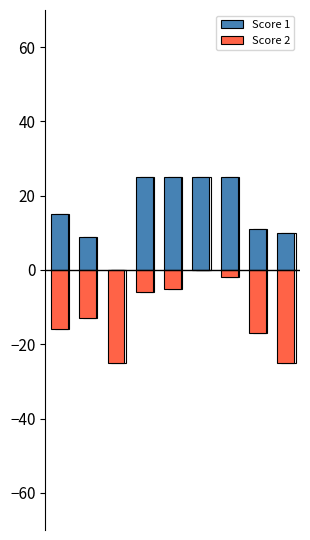

Is the value of Score 1 at 2 greater than the value of Score 2 at 2?

Yes